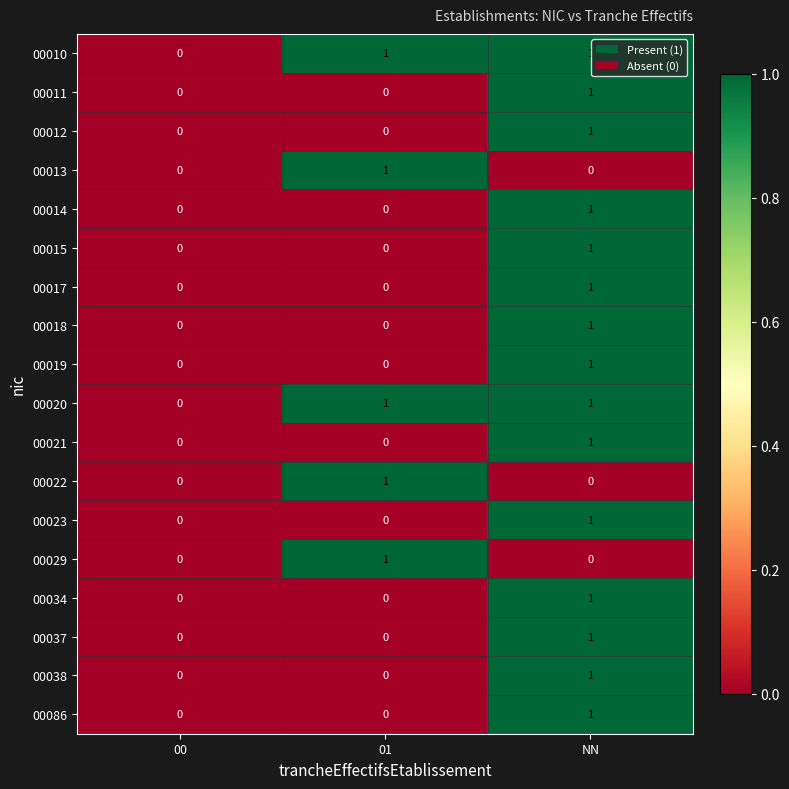

How many 00086 values are between 0 and 1?

3